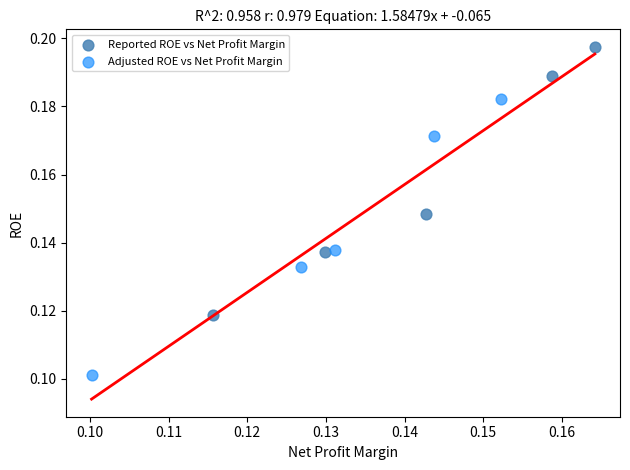

Which series reaches the minimum Y coordinate?

Adjusted ROE vs Net Profit Margin